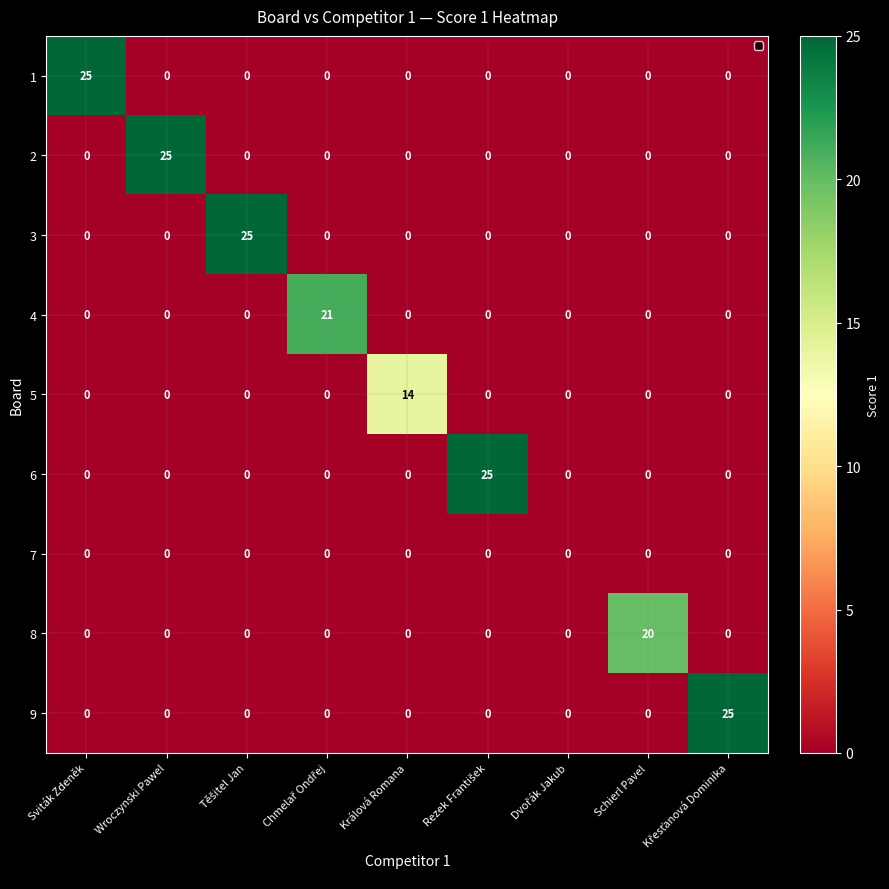

Is it true that 9 equals 0 at Schierl Pavel?

True